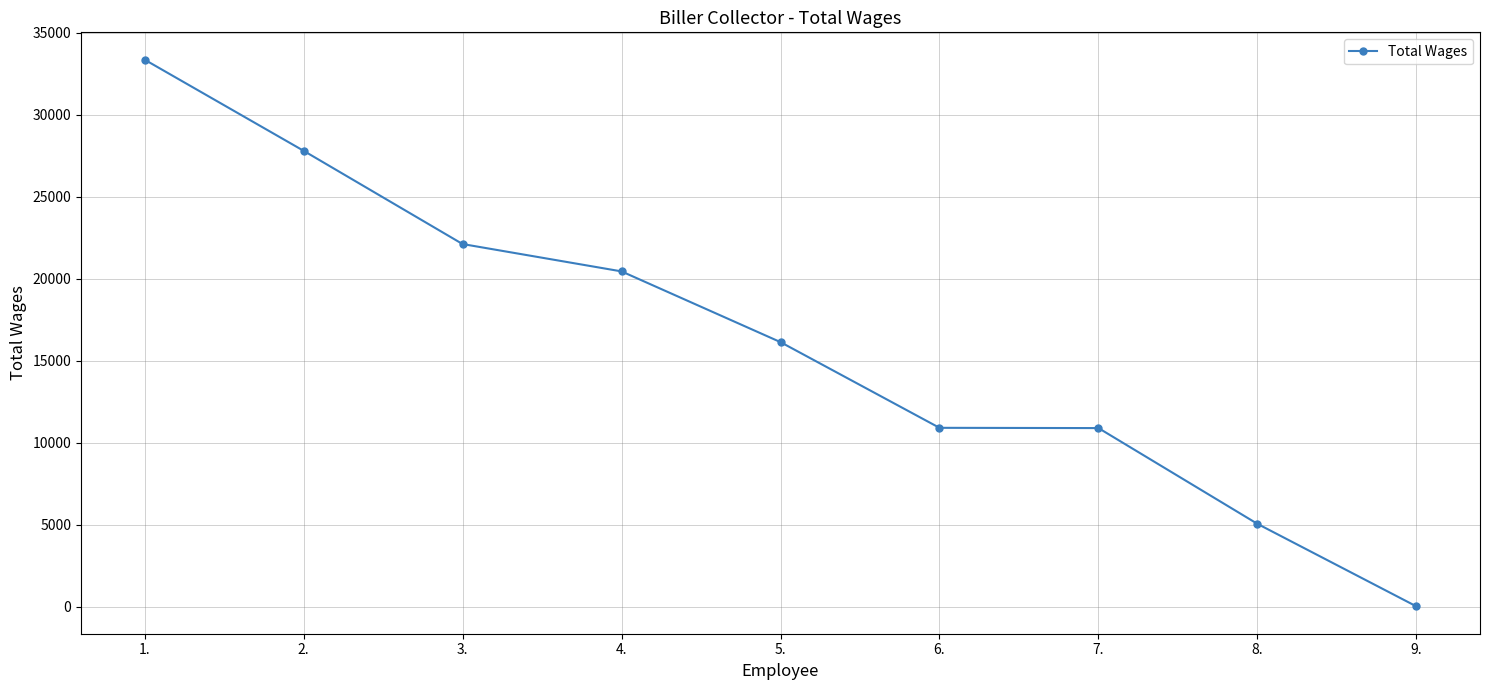

What is the change in value from 3. to 6.?

-11201